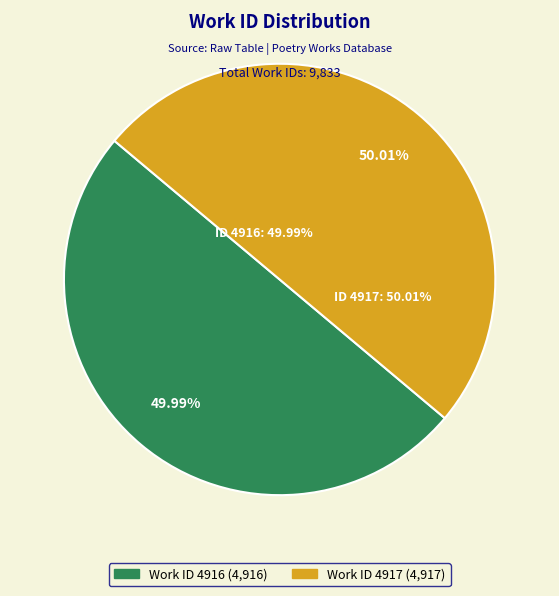

To the nearest percent, what portion does Say, Tacitus (4917) represent?

50%